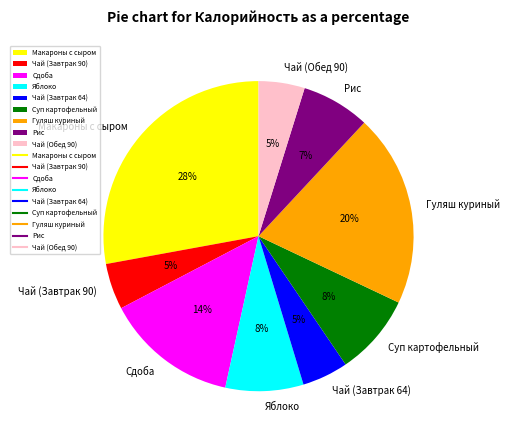

Which category has the biggest portion of the pie?

Макароны с сыром